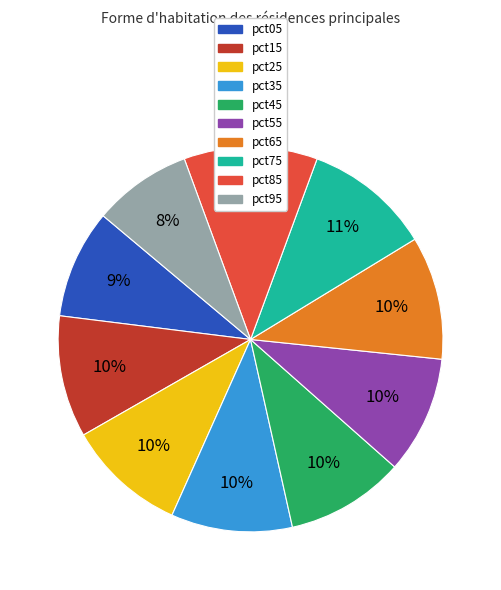

Does pct95 represent more than half of the total?

No